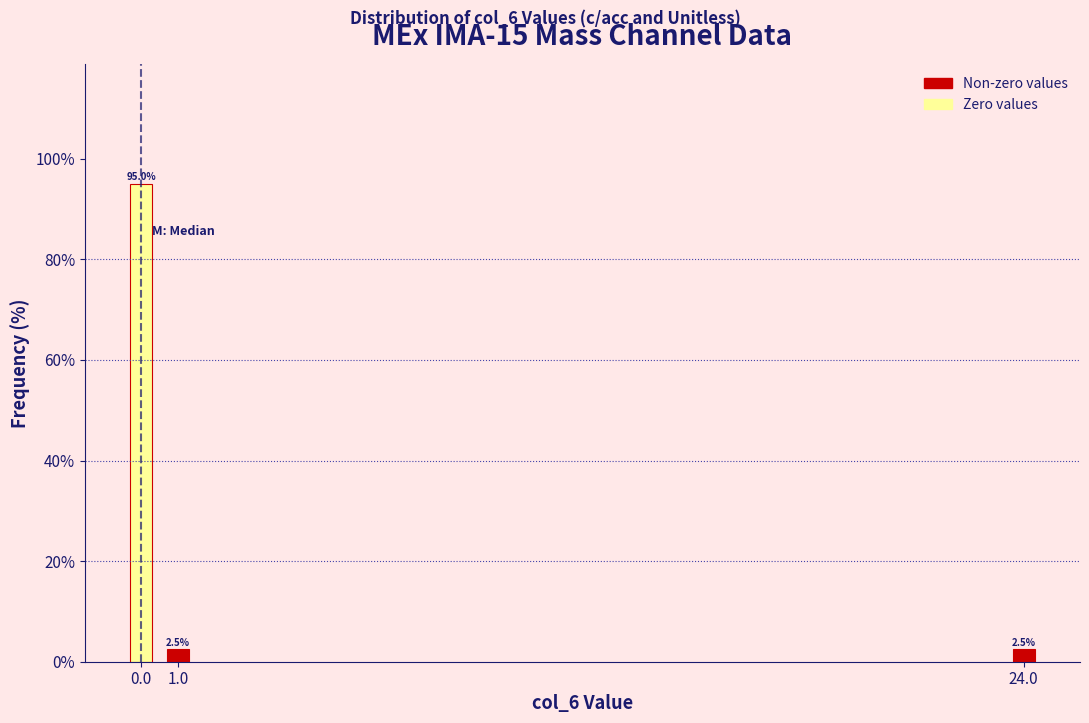

Reading left to right, transcribe all the data shown in this chart.

95.0	2.5	2.5